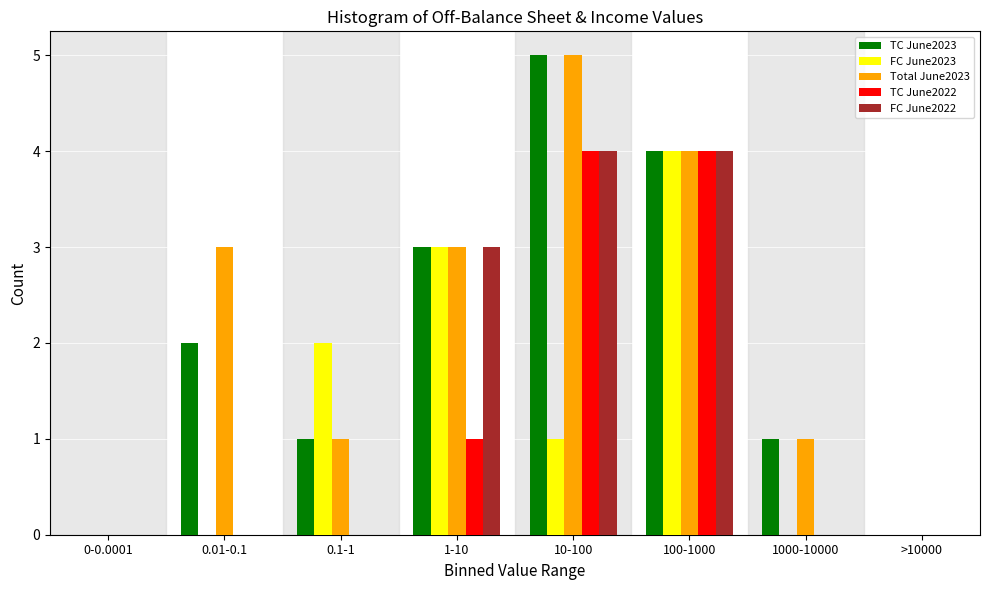

Between 0-0.0001 and 0.1-1, which series saw the biggest shift?

FC June2023